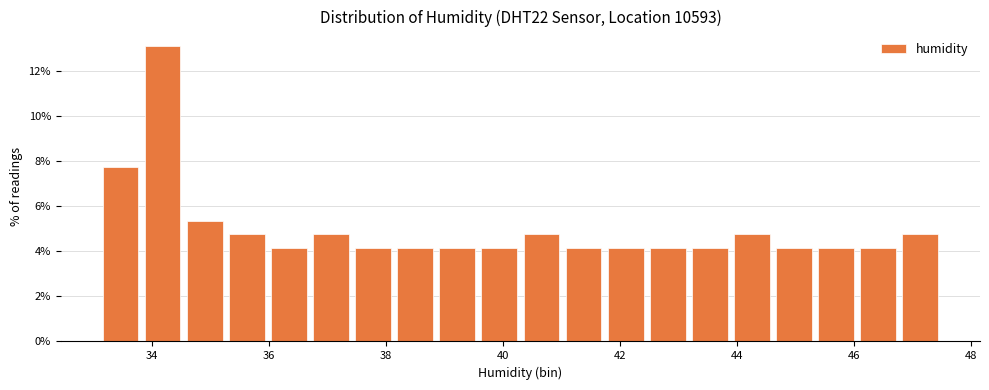

Read against the x-axis, roughly where is the centre of the tallest bar?

34.2